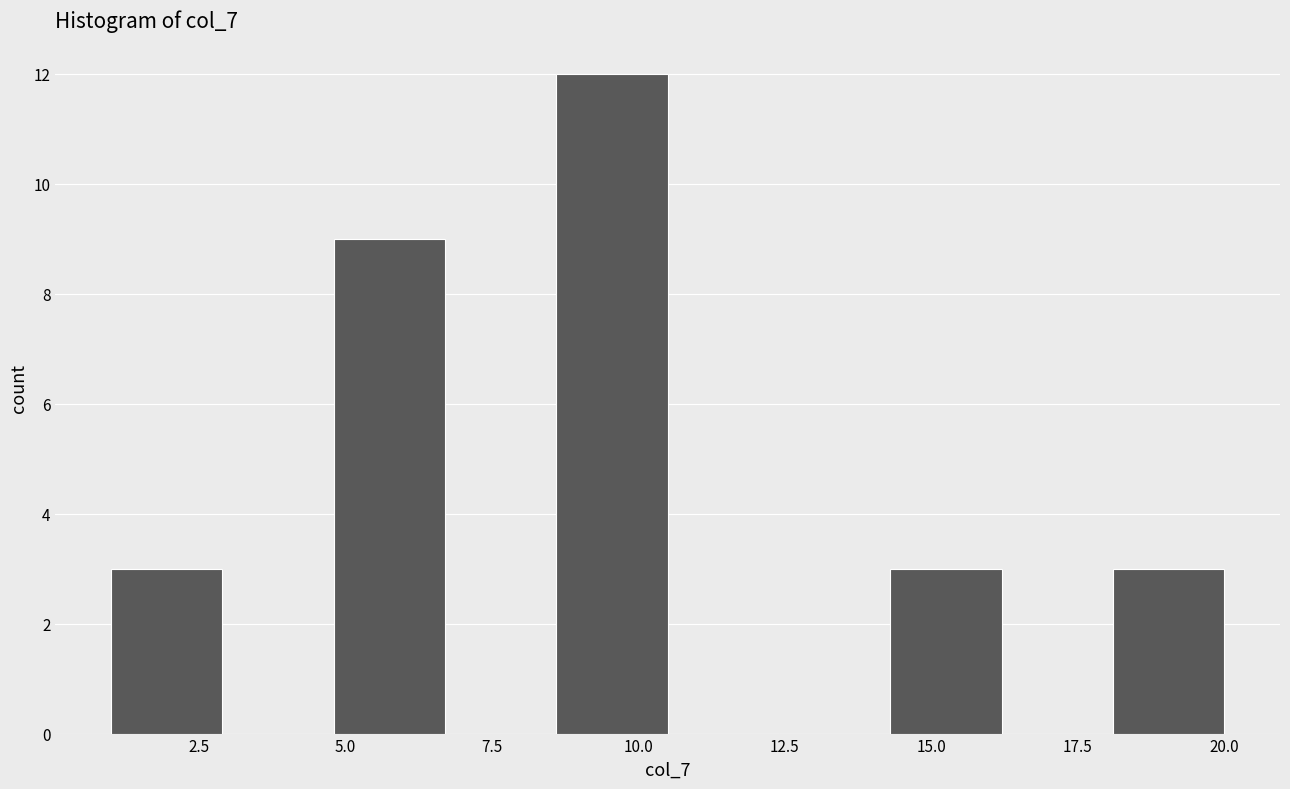

Around what value on the x-axis is the tallest bar? Give the approximate position of its centre, as read against the axis.

9.5